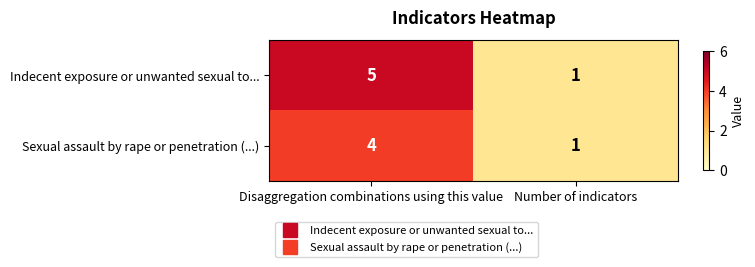

Which category has the highest value across all series?

Disaggregation combinations using this value